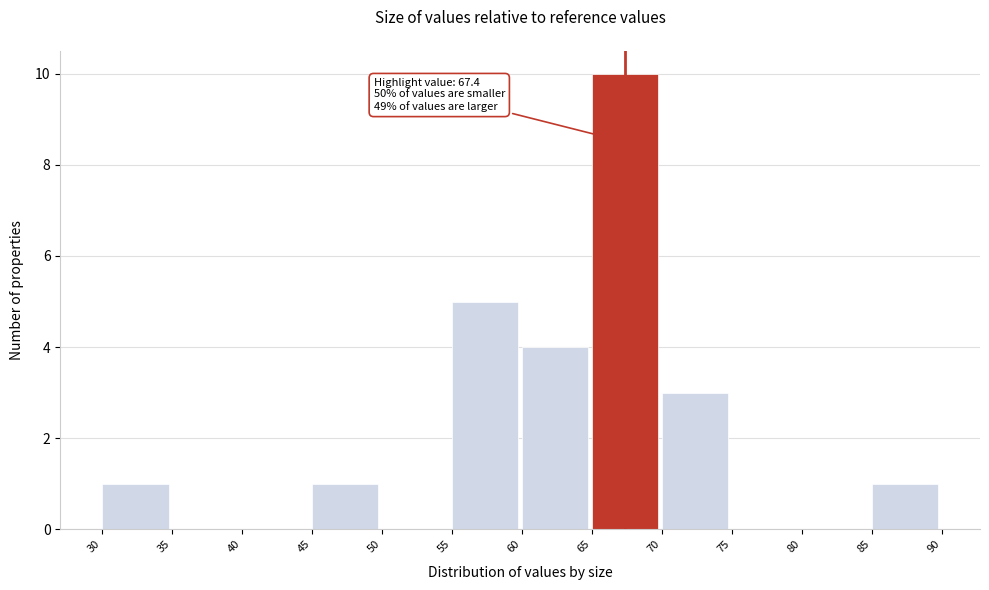

Which range on the x-axis has the tallest bar?

65 to 70